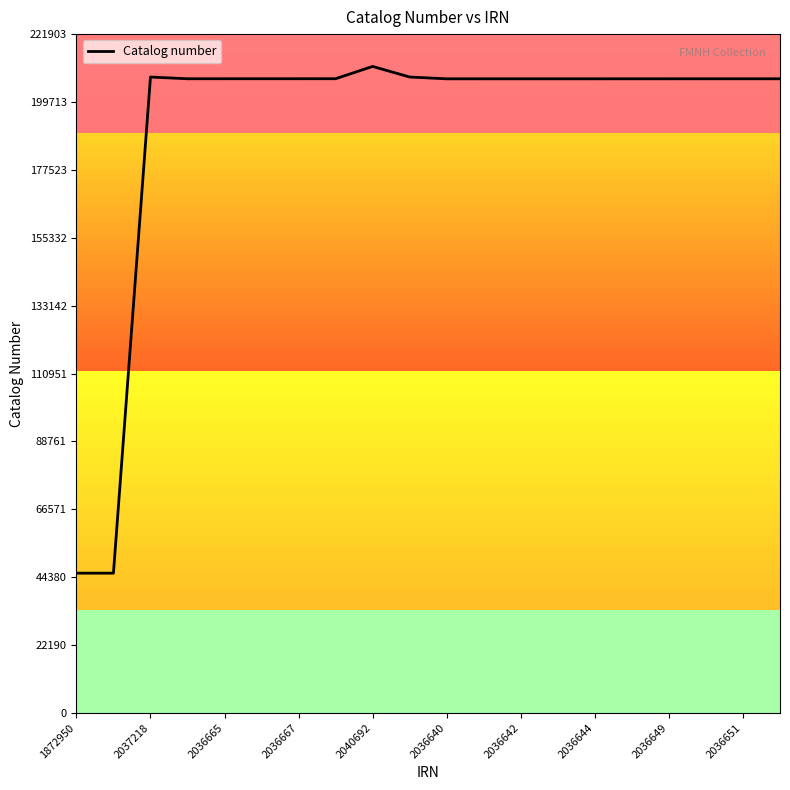

What is the difference between the maximum and minimum values?

165656